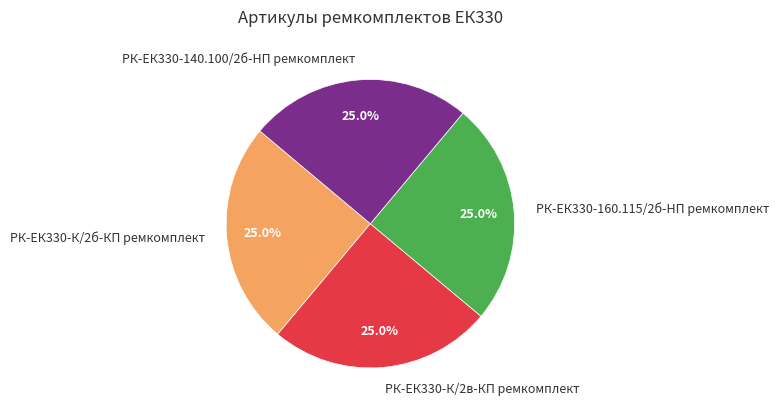

What percentage is NOT represented by РК-ЕК330-160.115/2б-HП ремкомплект?

75.0%